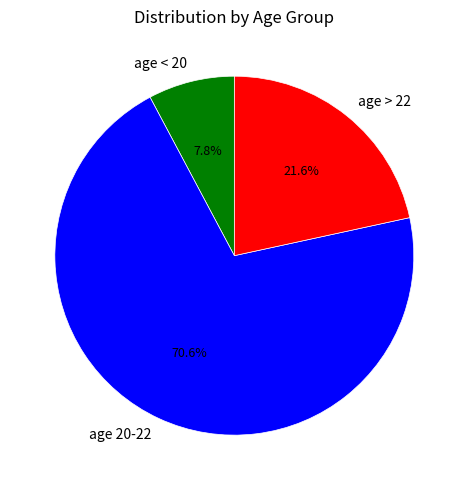

Which category has the smallest portion of the pie?

age < 20